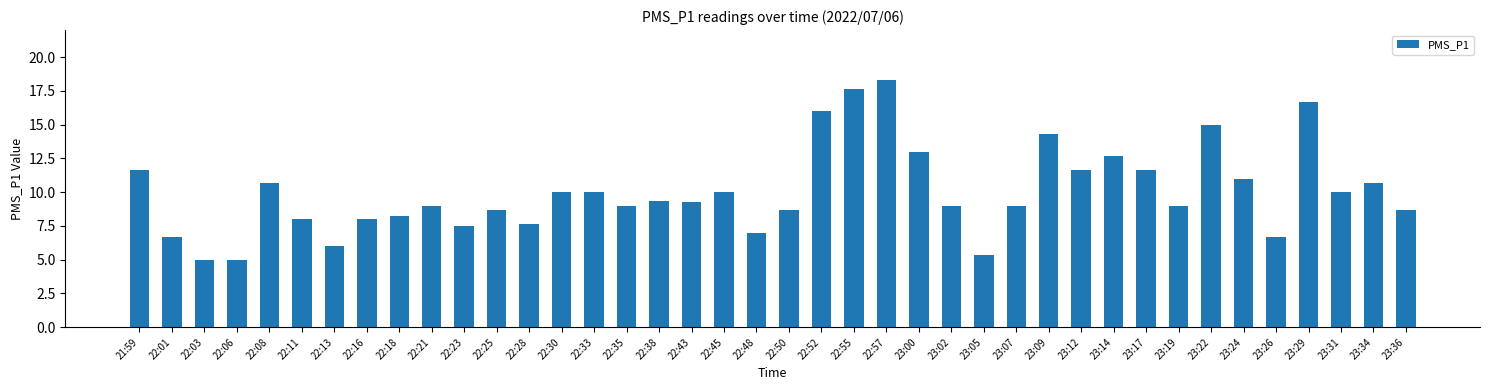

What value does the data have at 23:22?

15.0